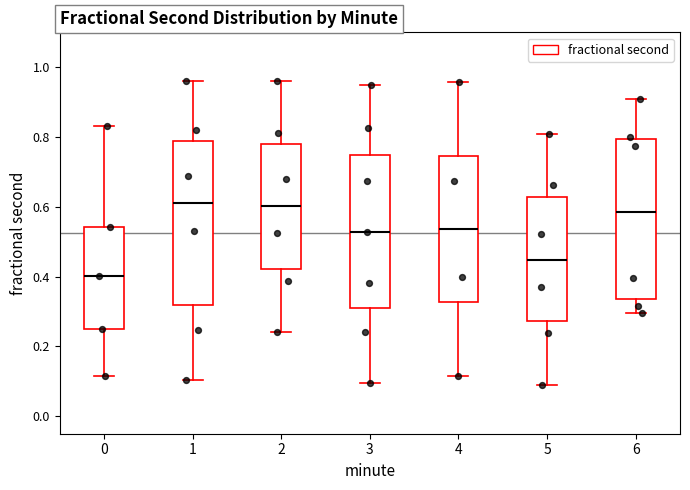

Reading left to right, read every box against the y-axis: the position of its median line, the range the box covers, and the ends of its whiskers. The values are not printed on the chart, so give them approximately, as read against the axis.

0: median 0.40, box 0.24 to 0.54, whiskers 0.12 to 0.84
1: median 0.62, box 0.32 to 0.78, whiskers 0.10 to 0.96
2: median 0.60, box 0.42 to 0.78, whiskers 0.24 to 0.96
3: median 0.52, box 0.32 to 0.74, whiskers 0.10 to 0.94
4: median 0.54, box 0.32 to 0.74, whiskers 0.12 to 0.96
5: median 0.44, box 0.28 to 0.62, whiskers 0.10 to 0.80
6: median 0.58, box 0.34 to 0.80, whiskers 0.30 to 0.90